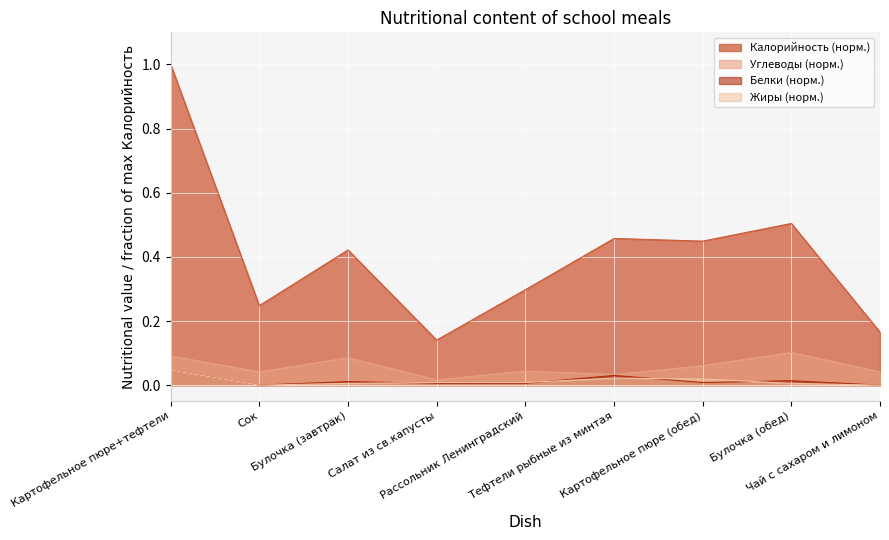

Which category has the lowest value in the Жиры series?

Сок